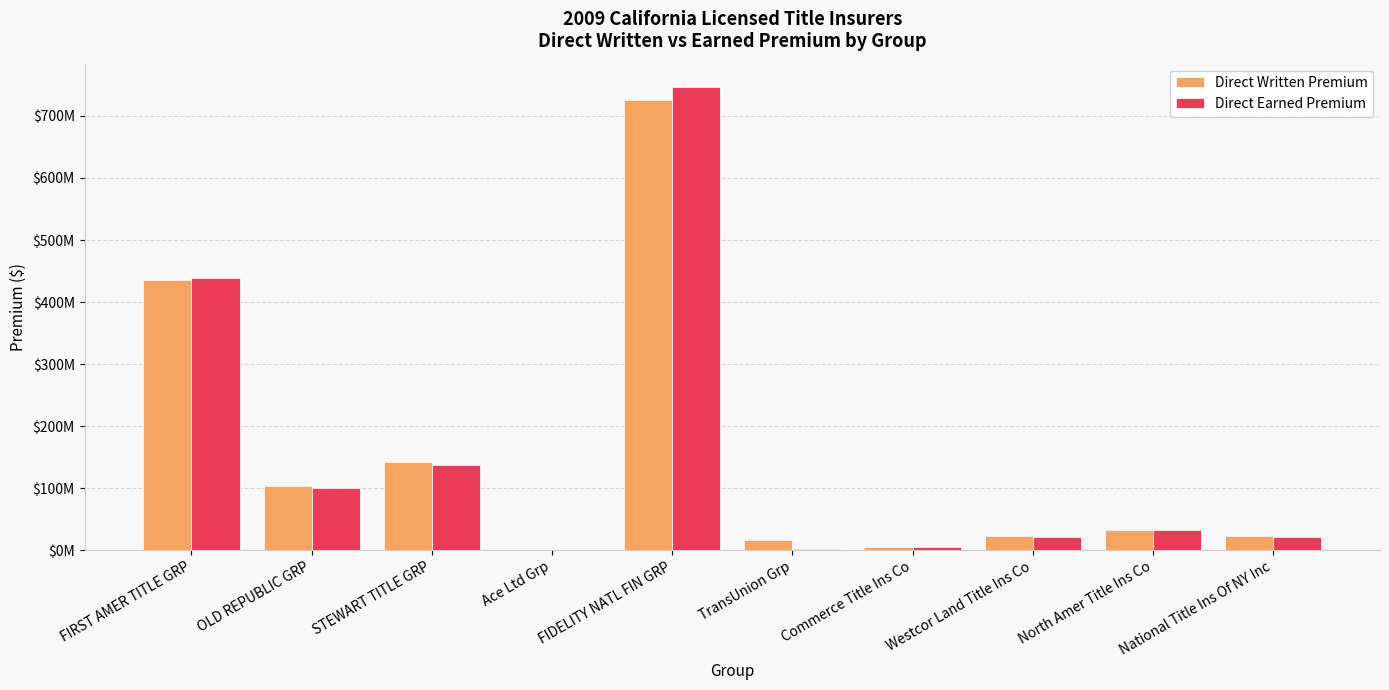

What are all the series names shown in the legend?

Direct Written Premium, Direct Earned Premium